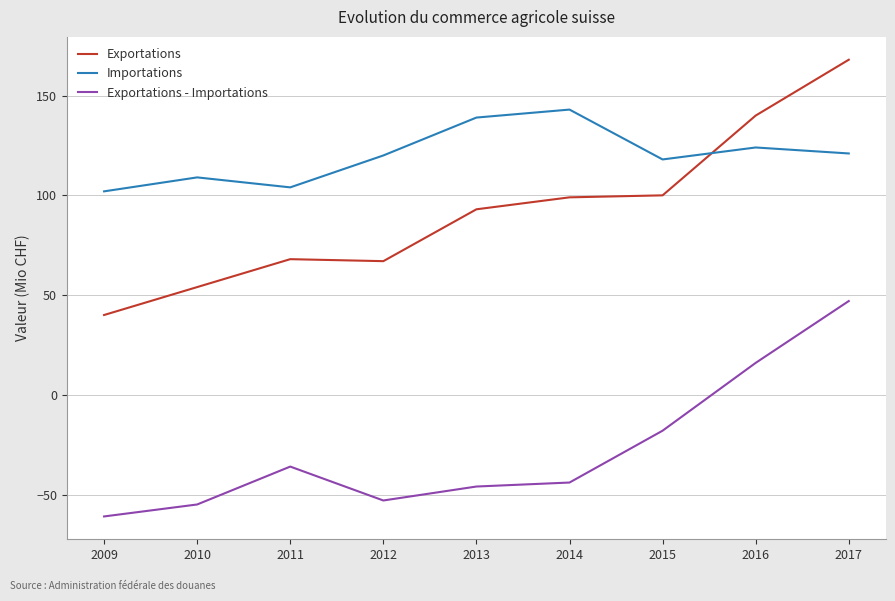

What is the greatest value displayed?

168